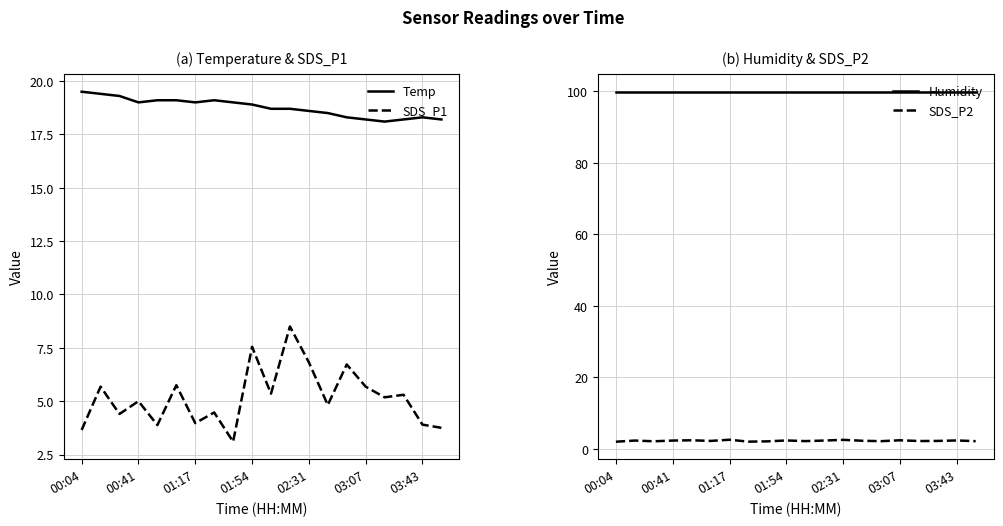

What is the greatest value displayed?

99.9